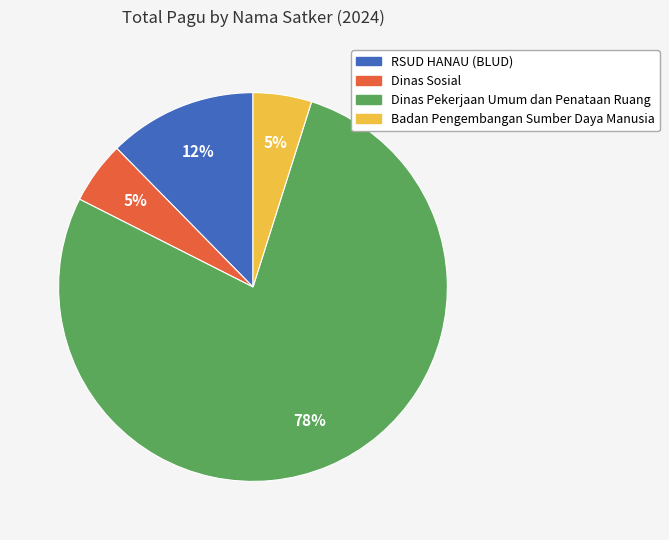

Is there a majority slice in this chart?

Yes